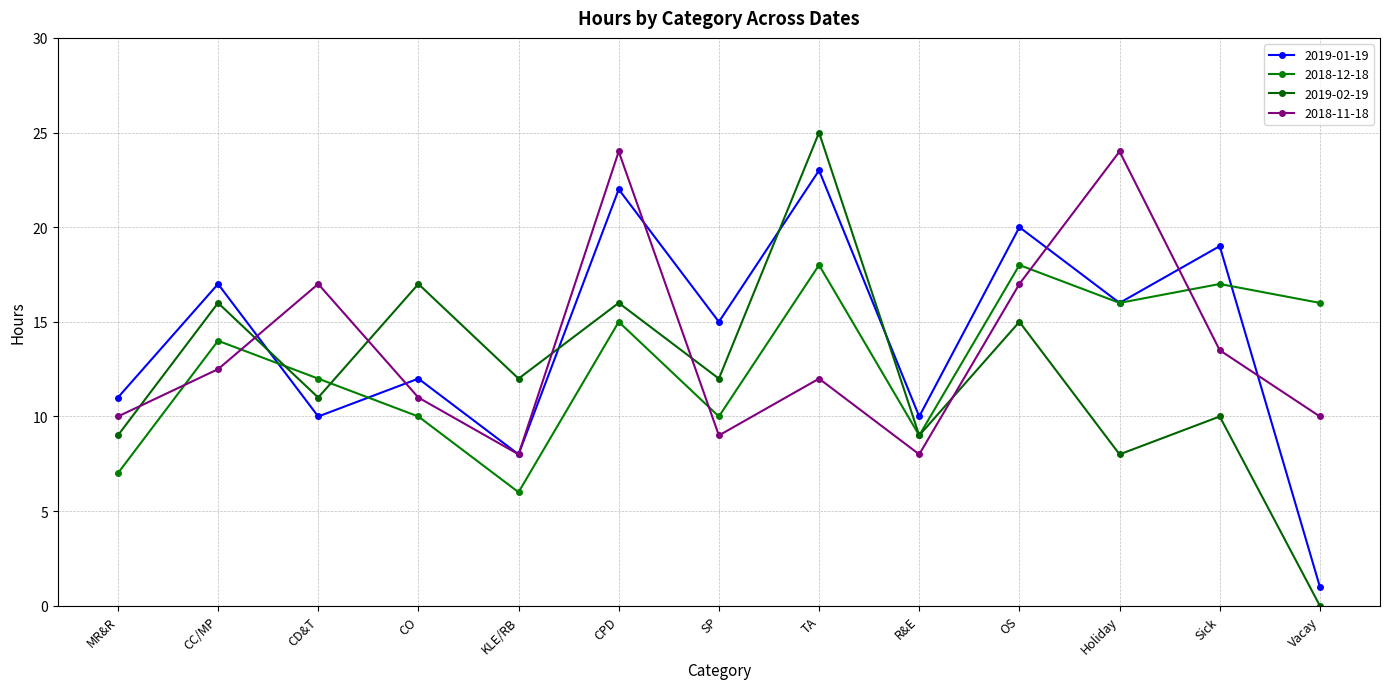

At which category does 2018-11-18 reach its first local valley?

KLE/RB